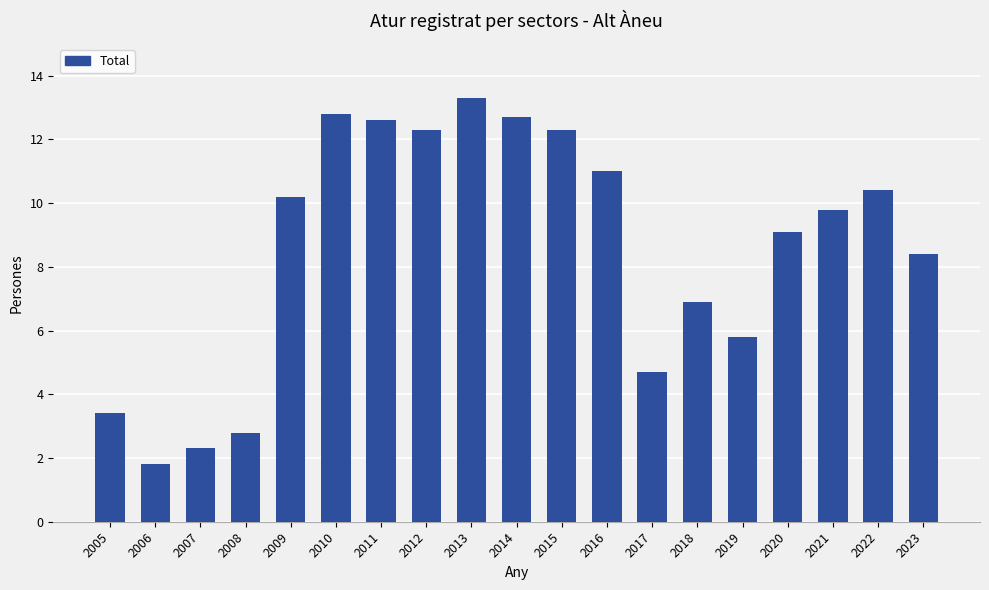

Reading left to right, transcribe all the data shown in this chart.

3.4	1.8	2.3	2.8	10.2	12.8	12.6	12.3	13.3	12.7	12.3	11.0	4.7	6.9	5.8	9.1	9.8	10.4	8.4